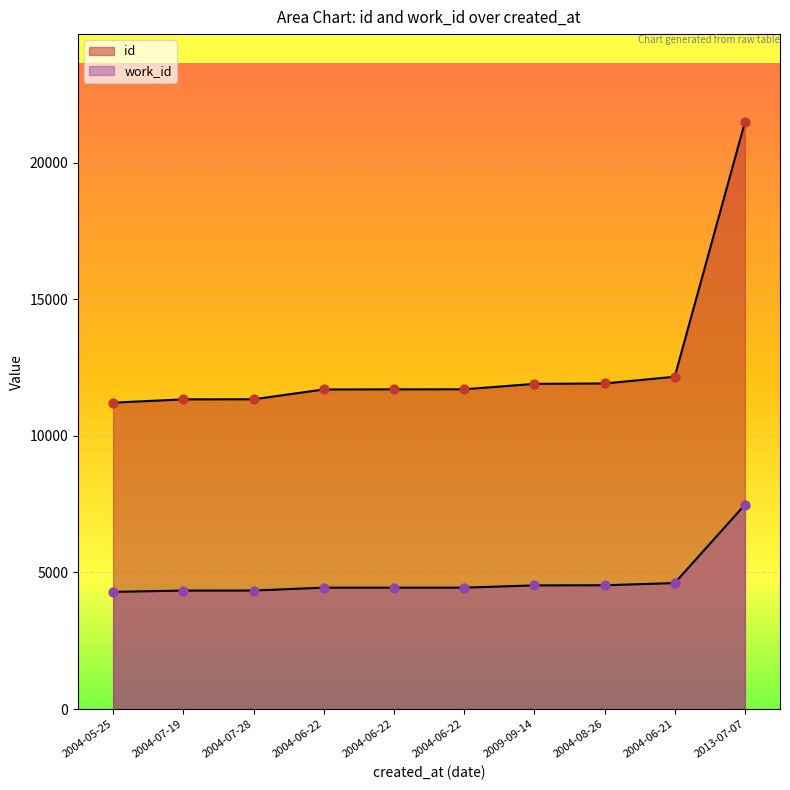

Which series has the largest Y range (max minus min)?

id